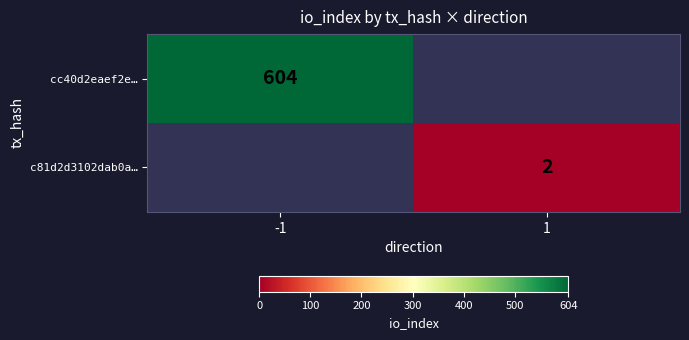

True or false: cc40d2eaef2e… has a value of 229.9 at -1.

False